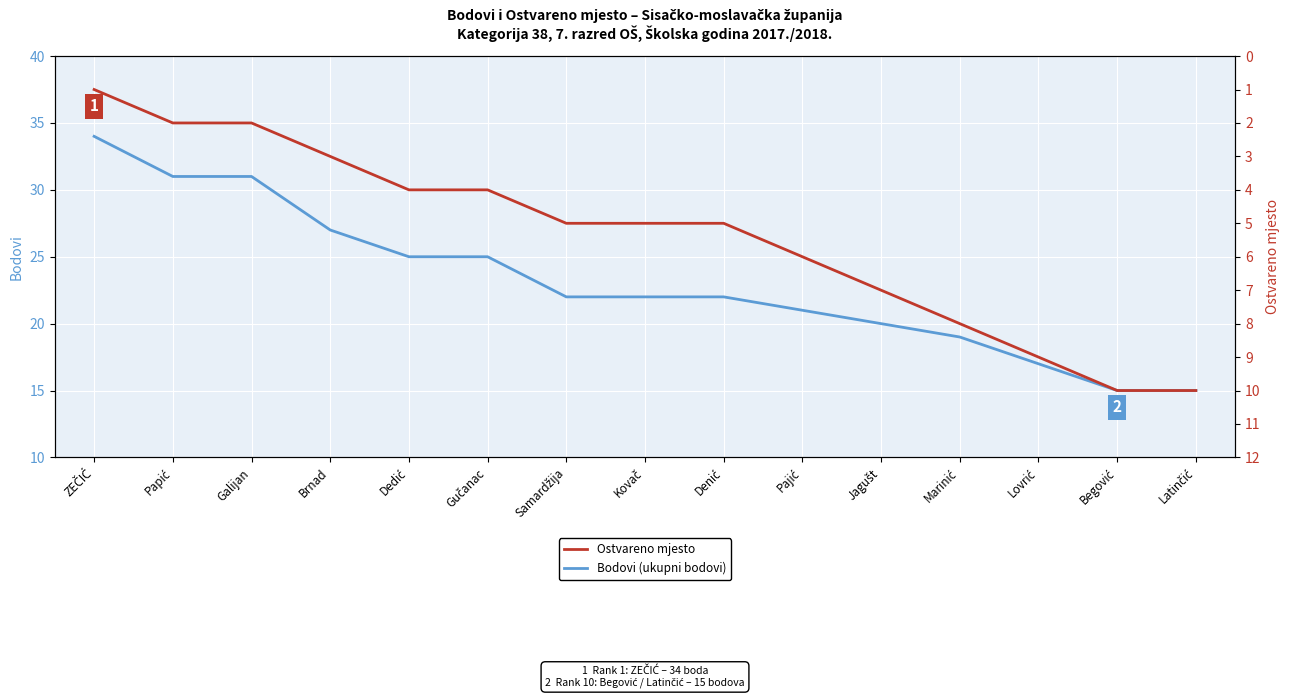

Reading left to right, list all the values displayed in this chart.

Bodovi (ukupni bodovi): 34	31	31	27	25	25	22	22	22	21	20	19	17	15	15
Ostvareno mjesto: 1	2	2	3	4	4	5	5	5	6	7	8	9	10	10